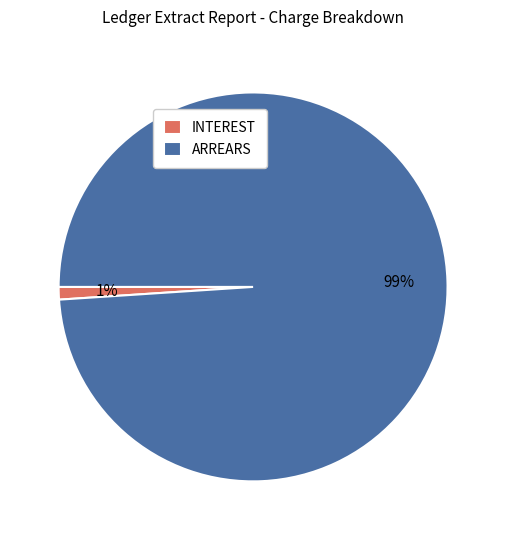

Rank the categories by value from lowest to highest.

INTEREST, ARREARS